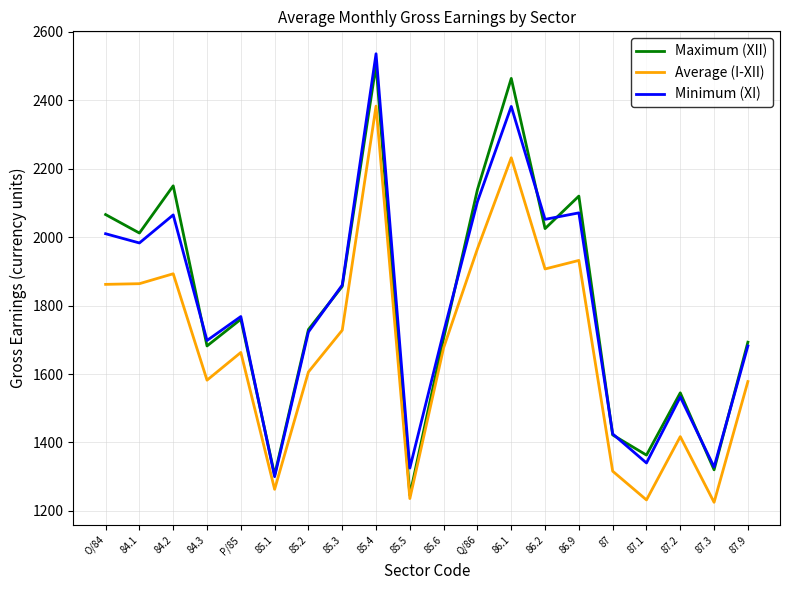

True or false: Average (I-XII) and Minimum (XI) cross at least once.

False